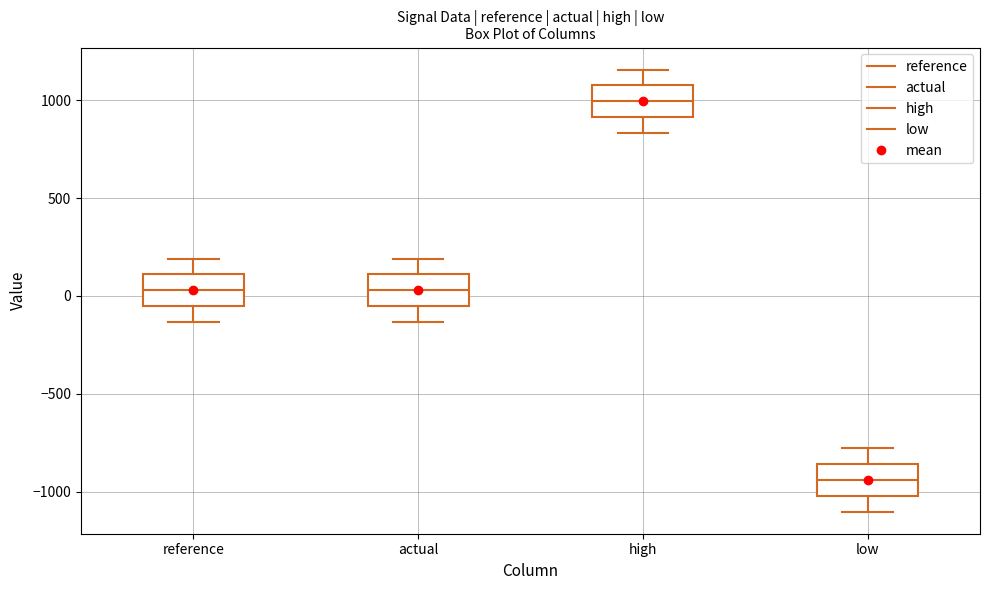

Which box has the highest median line?

high